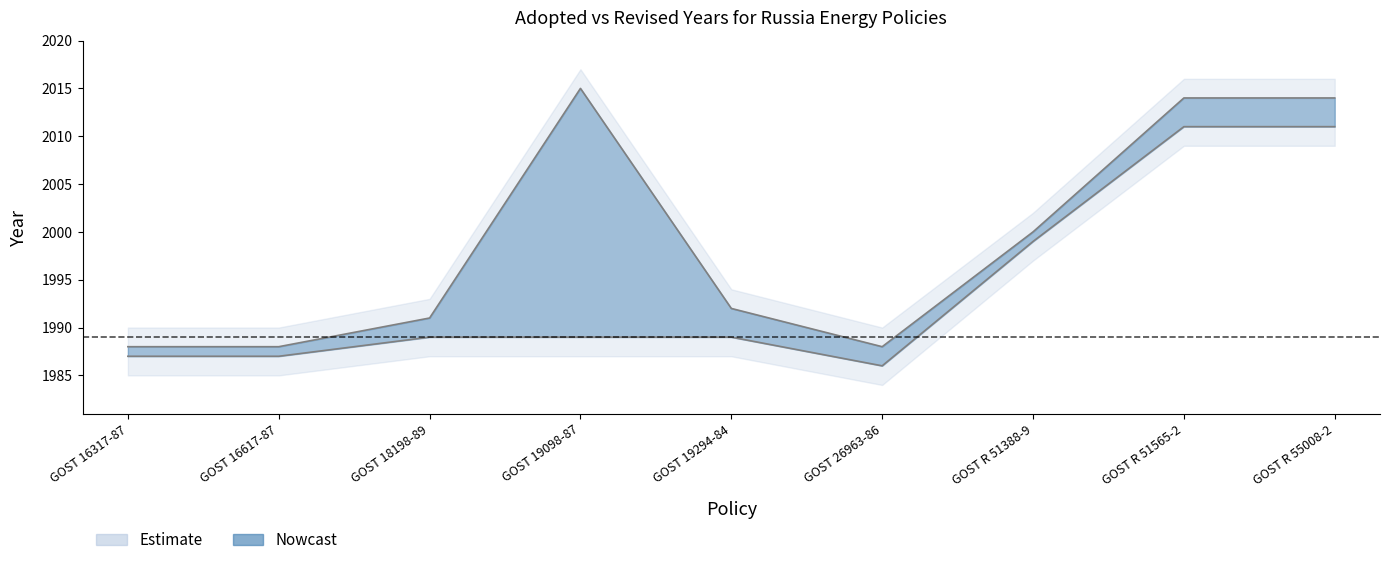

True or false: Adopted Year has a value of 3422 at GOST 16617-87.

False